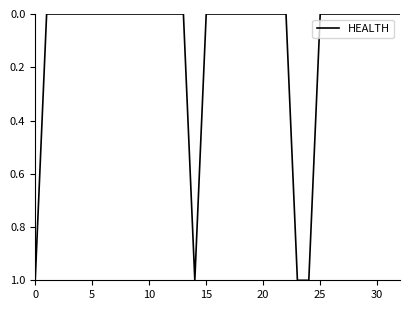

Does the chart display data point markers on the line(s)?

No